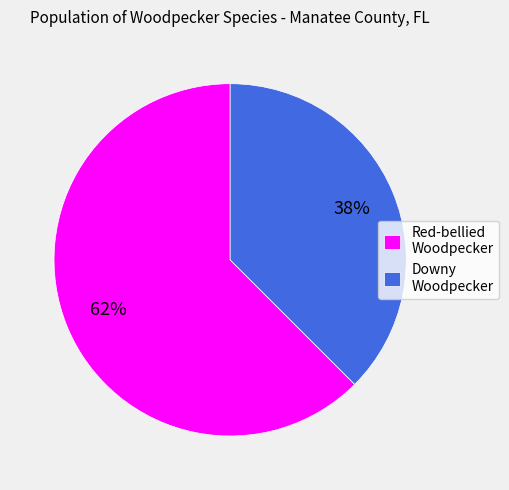

What is the smallest slice in the pie chart?

Downy Woodpecker